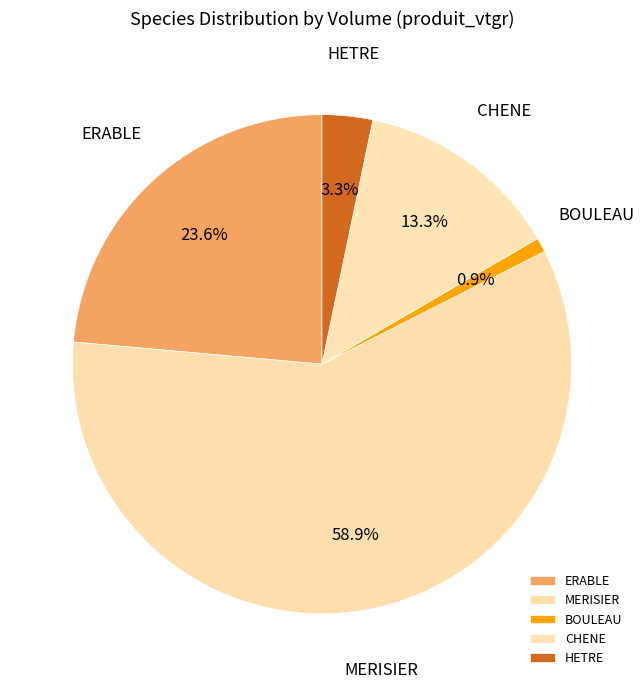

Do CHENE and MERISIER together represent more than half of the pie?

Yes